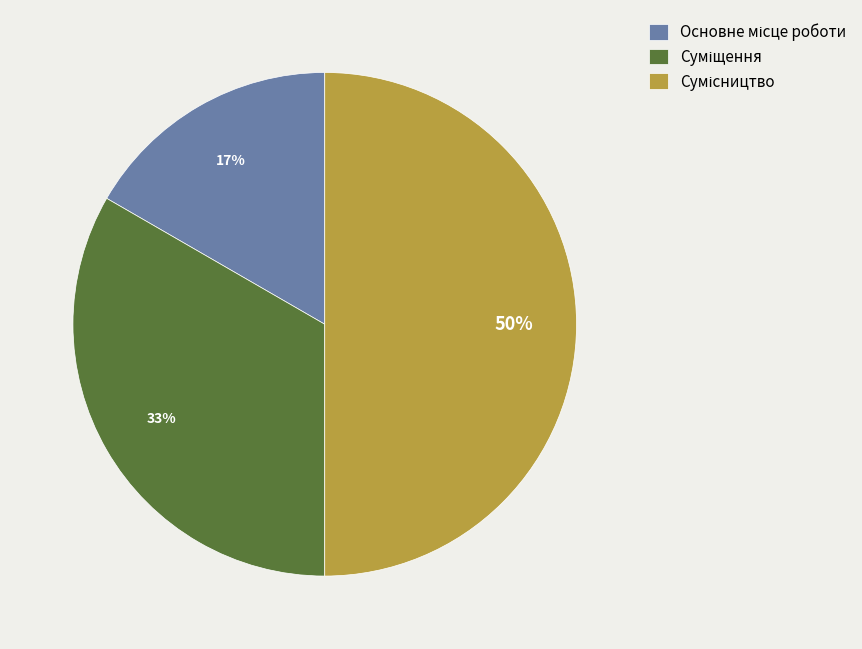

To the nearest percent, what is the average slice percentage?

33%